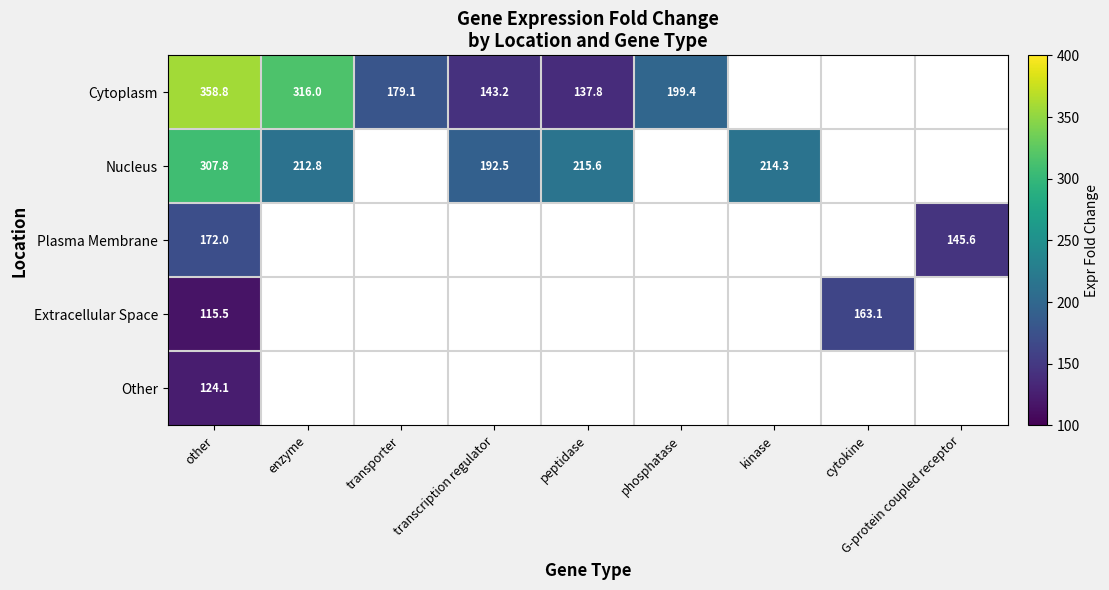

What is the greatest value displayed?

358.8